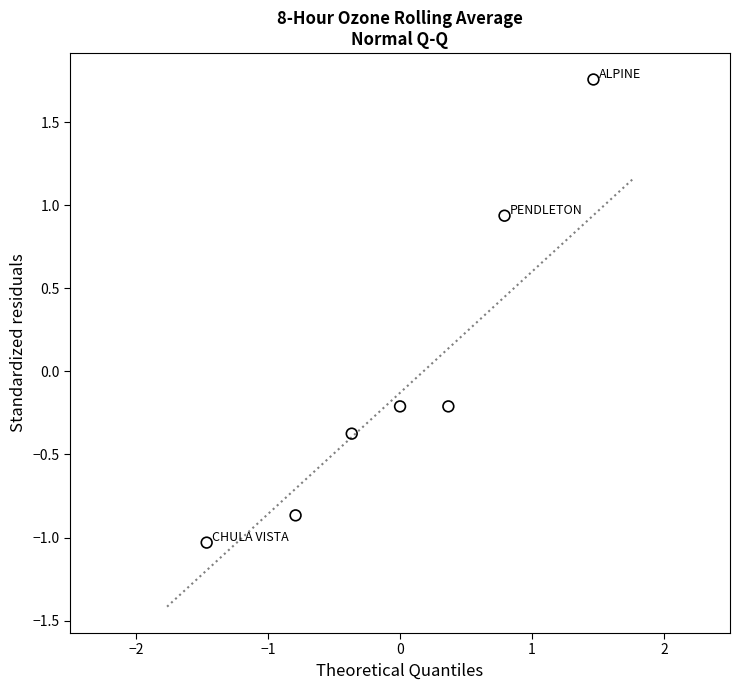

What is the range of X values (max minus min)?

2.9